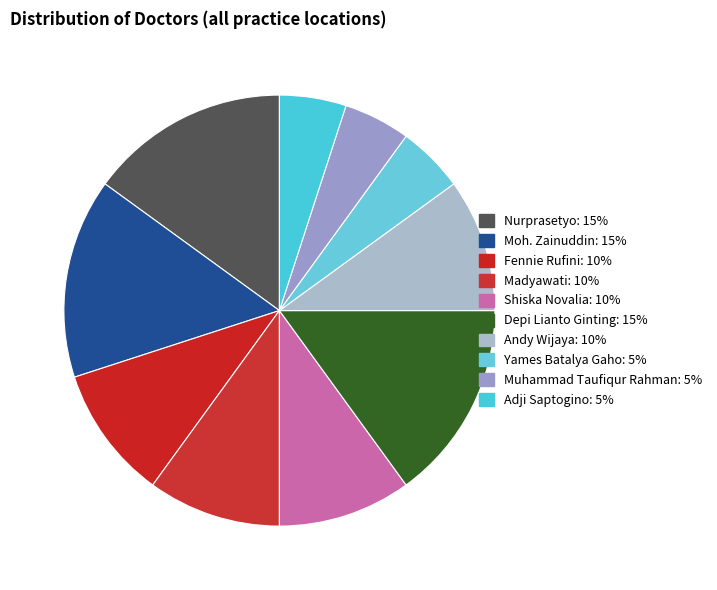

How many slices are in this pie chart?

10